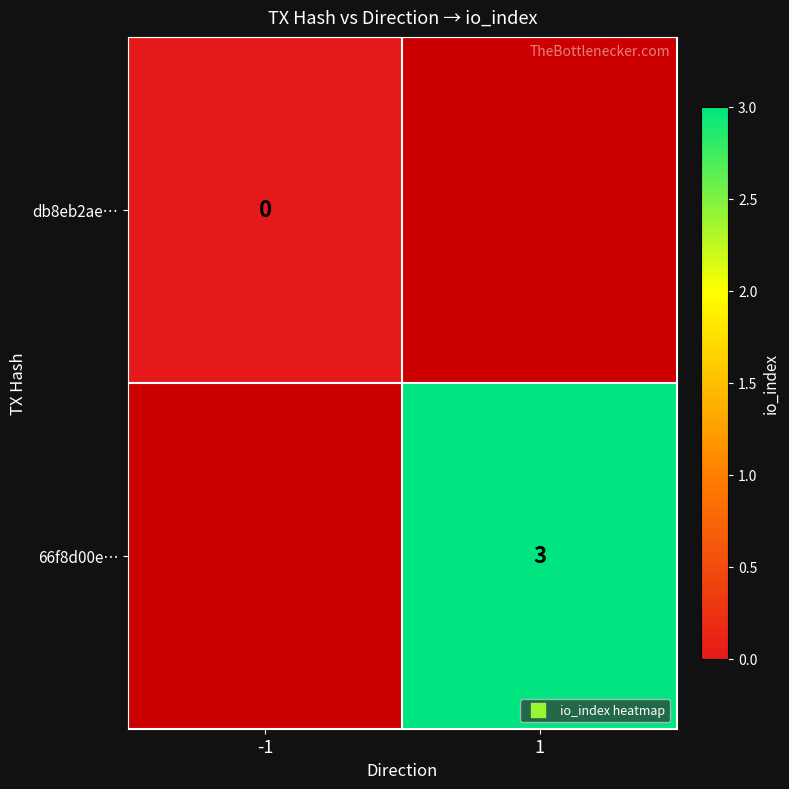

True or false: 66f8d00e… has a value of 5 at 1.

False